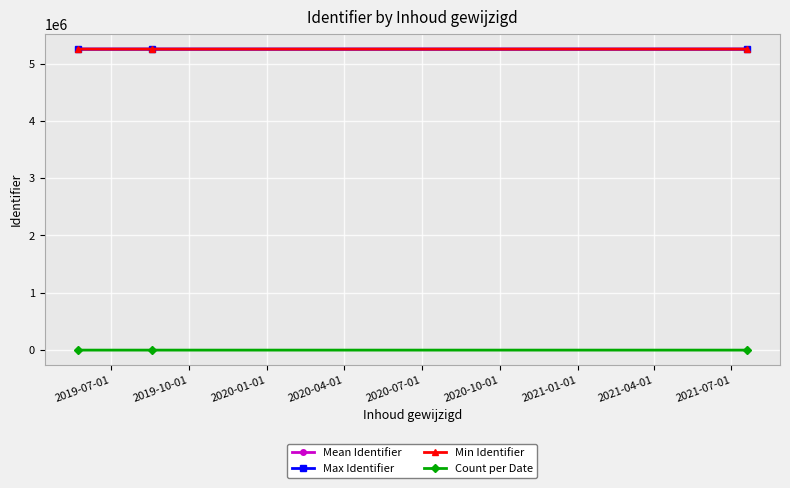

Does the chart display data point markers on the line(s)?

Yes